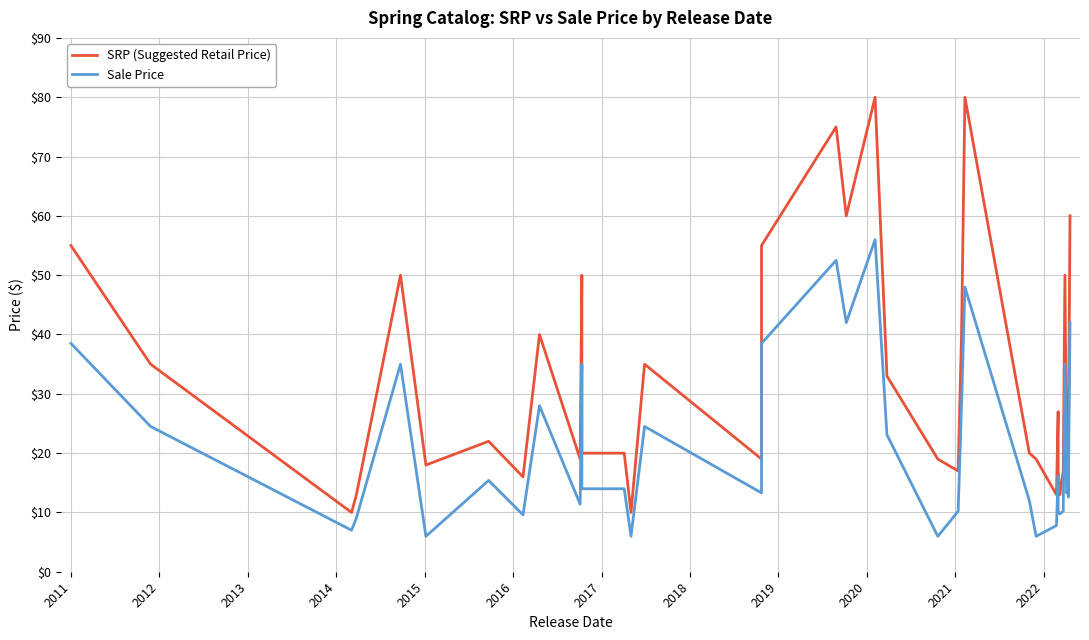

What is the difference between the maximum and second lowest values in the SRP (Suggested Retail Price) series?

70.0